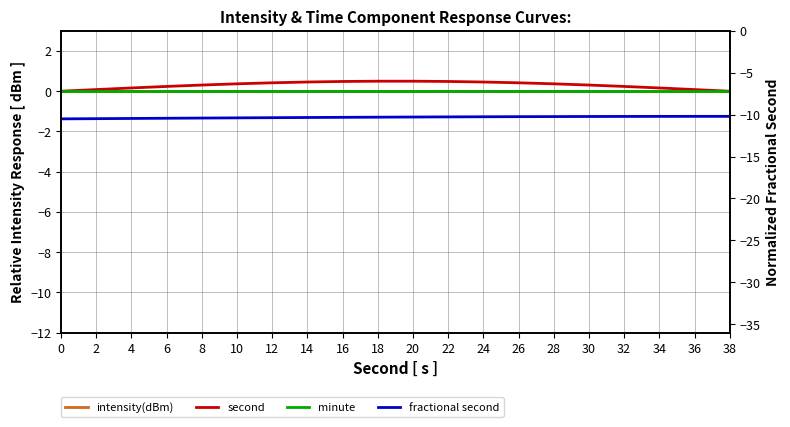

Reading left to right, extract all data points from this chart.

intensity(dBm): 0.0	0.0	0.0	0.0	0.0	0.0	0.0	0.0	0.0	0.0	0.0	0.0	0.0	0.0	0.0	0.0	0.0	0.0	0.0	0.0
second: 0.0	0.1	0.2	0.2	0.3	0.4	0.4	0.5	0.5	0.5	0.5	0.5	0.5	0.4	0.4	0.3	0.2	0.2	0.1	0.0
minute: 0.0	0.0	0.0	0.0	0.0	0.0	0.0	0.0	0.0	0.0	0.0	0.0	0.0	0.0	0.0	0.0	0.0	0.0	0.0	0.0
fractional second: -10.5	-10.5	-10.5	-10.4	-10.4	-10.4	-10.4	-10.3	-10.3	-10.3	-10.3	-10.3	-10.2	-10.2	-10.2	-10.2	-10.2	-10.2	-10.2	-10.2